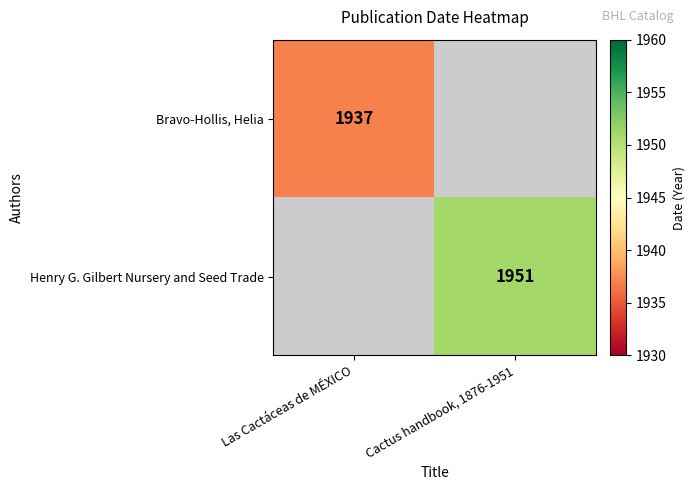

Count the number of data series in this chart.

2